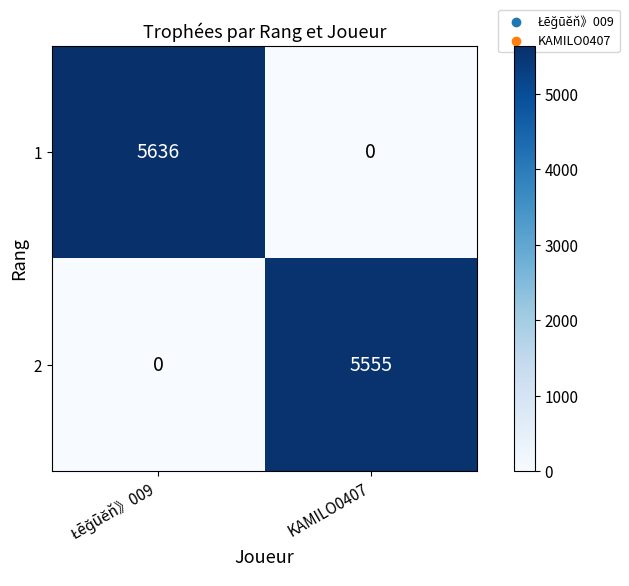

What is the approximate value of 2 at KAMILO0407?

5555